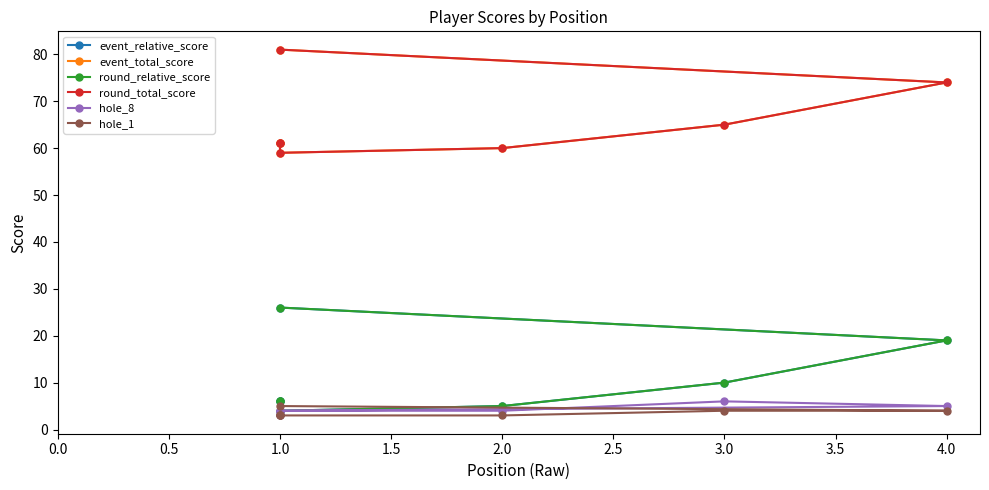

What is the value of the round_relative_score point at the 6th from the left?

19